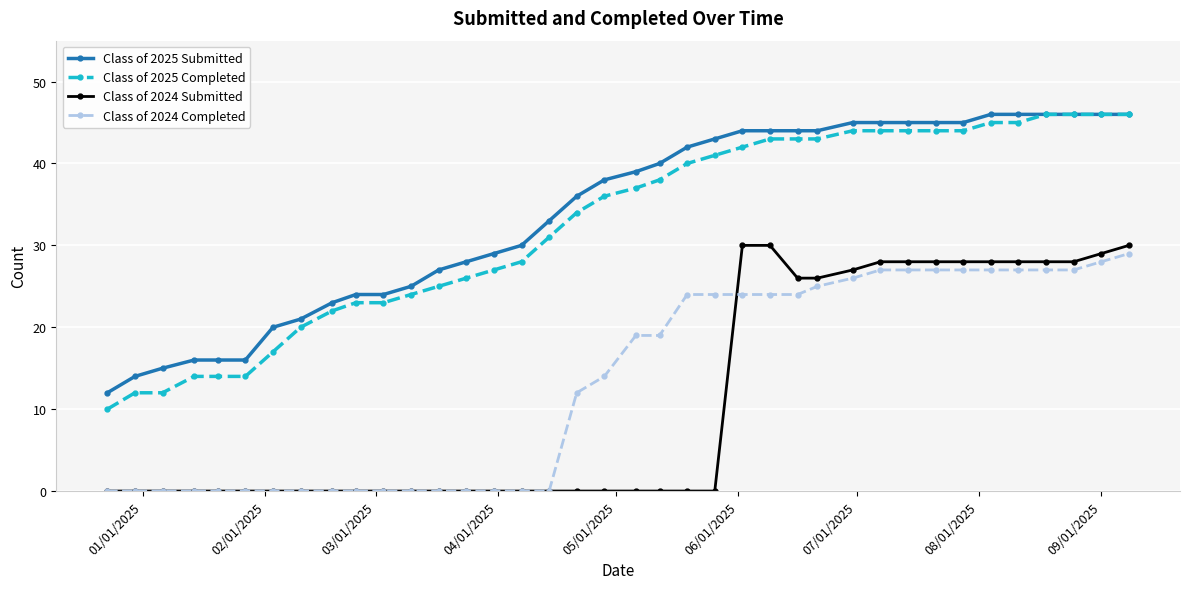

What are all the series names shown in the legend?

Class of 2025 Submitted, Class of 2025 Completed, Class of 2024 Submitted, Class of 2024 Completed